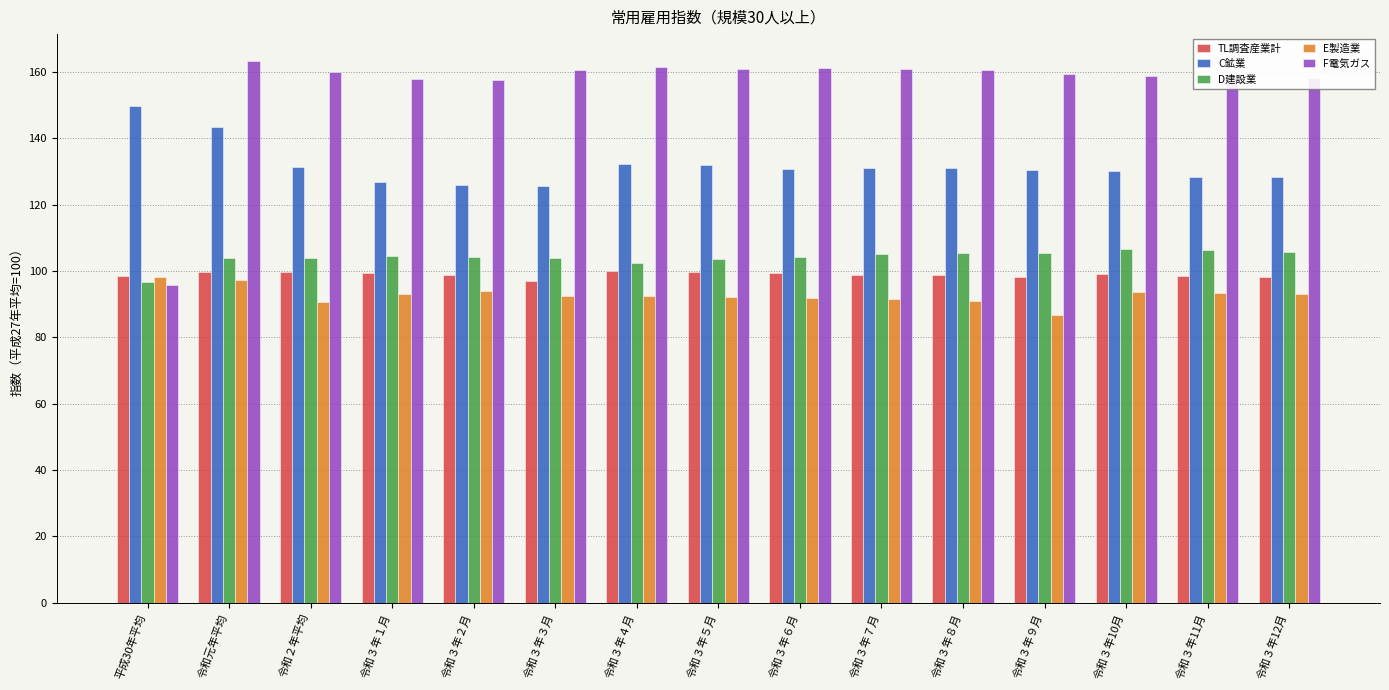

List the series in order of their peak value, highest first.

F電気ガス, C鉱業, D建設業, TL調査産業計, E製造業